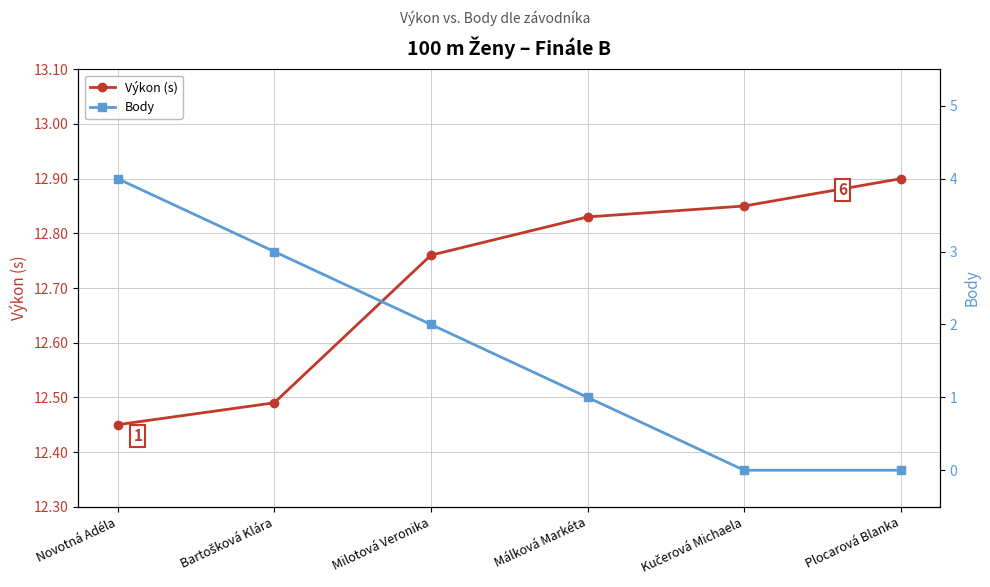

Is the value of Body at Novotná Adéla greater than the value of Výkon (s) at Milotová Veronika?

No